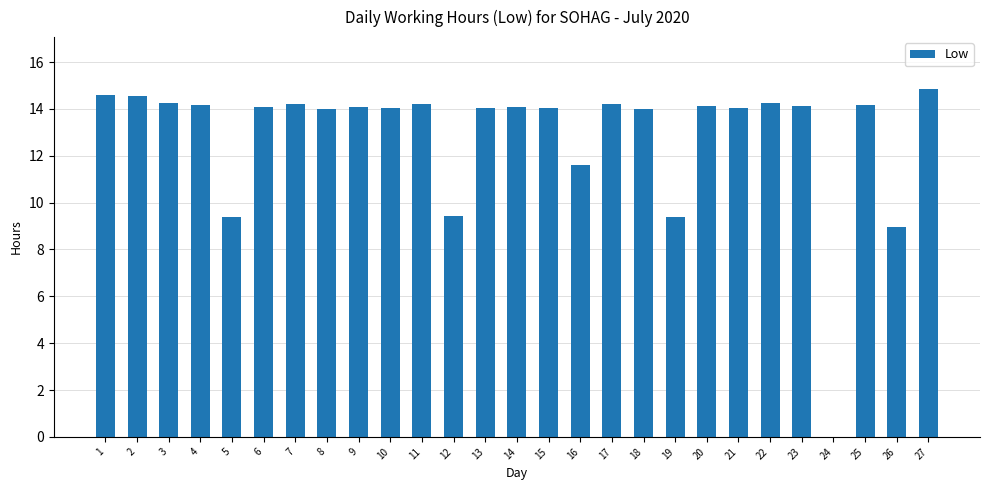

What is the greatest value displayed?

14.8